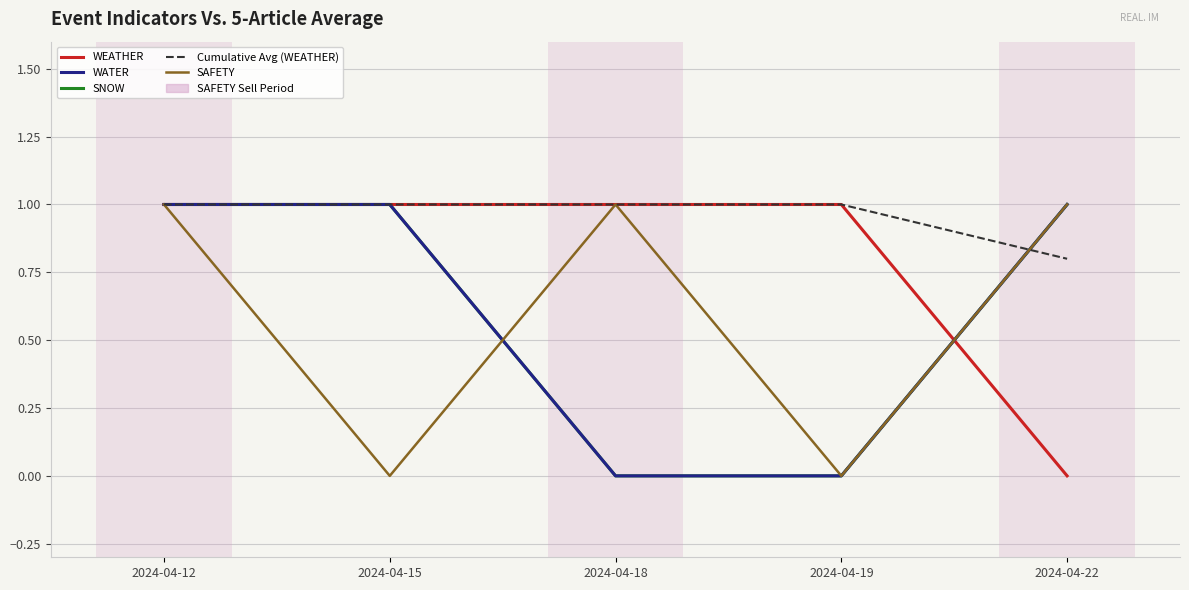

Does the chart have visible grid lines?

Yes